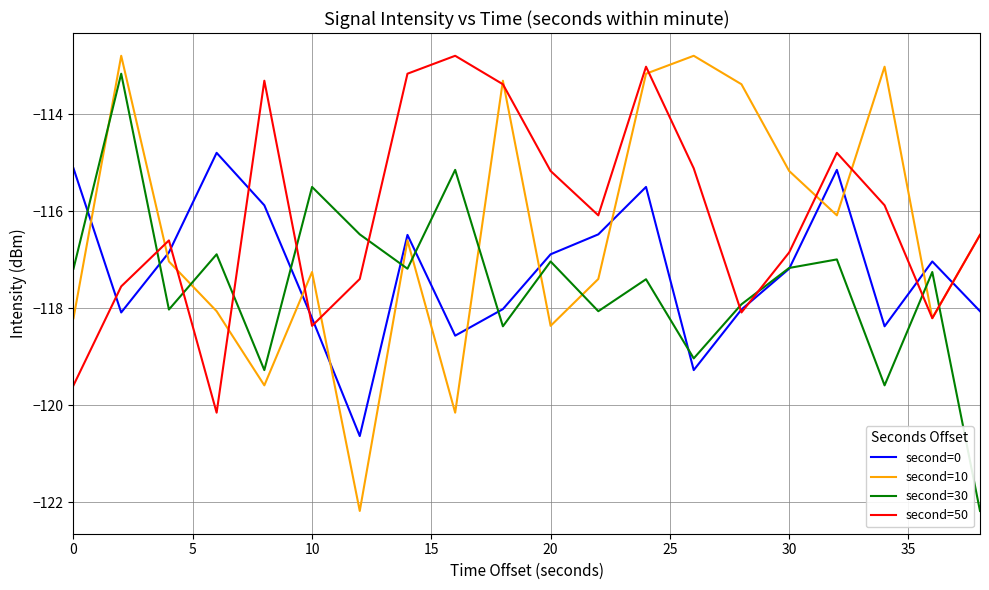

Which series has the largest range (max minus min)?

second=10